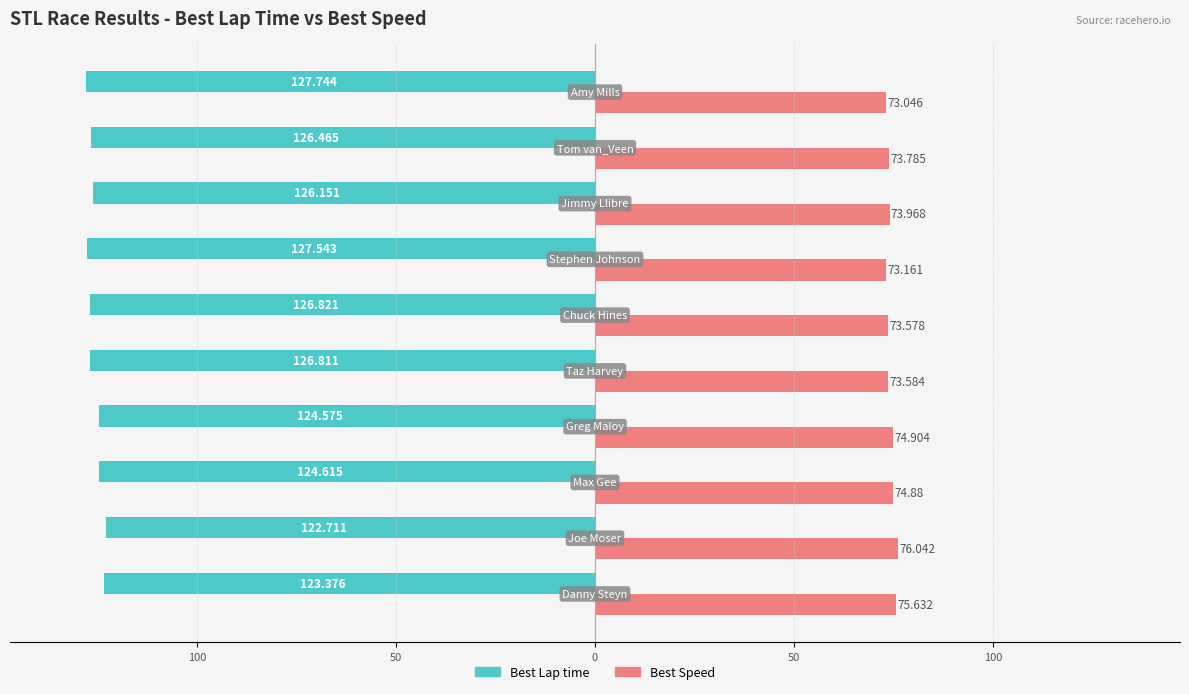

What are all the series names shown in the legend?

Best Lap time, Best Speed